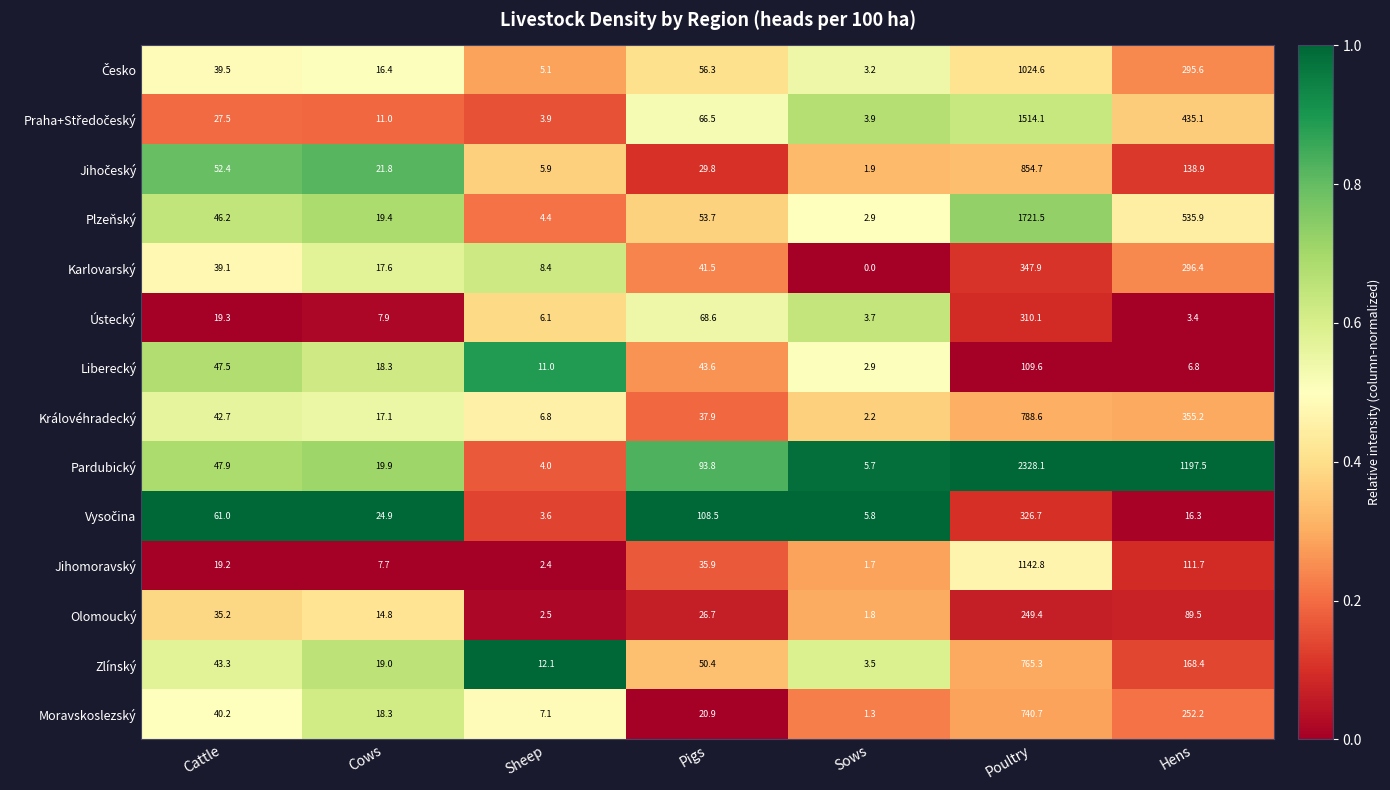

What is the sum of the Liberecký values at Poultry and Hens?

116.4